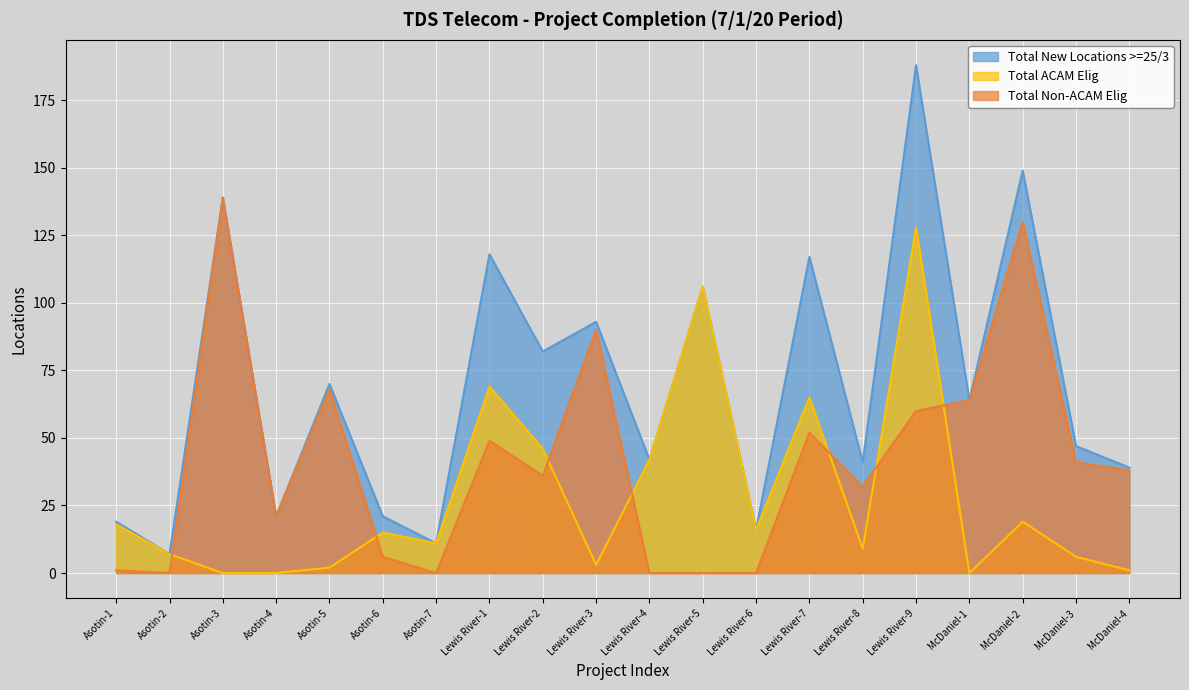

How many interior local valleys does the Total New Locations >=25/3 series have?

8